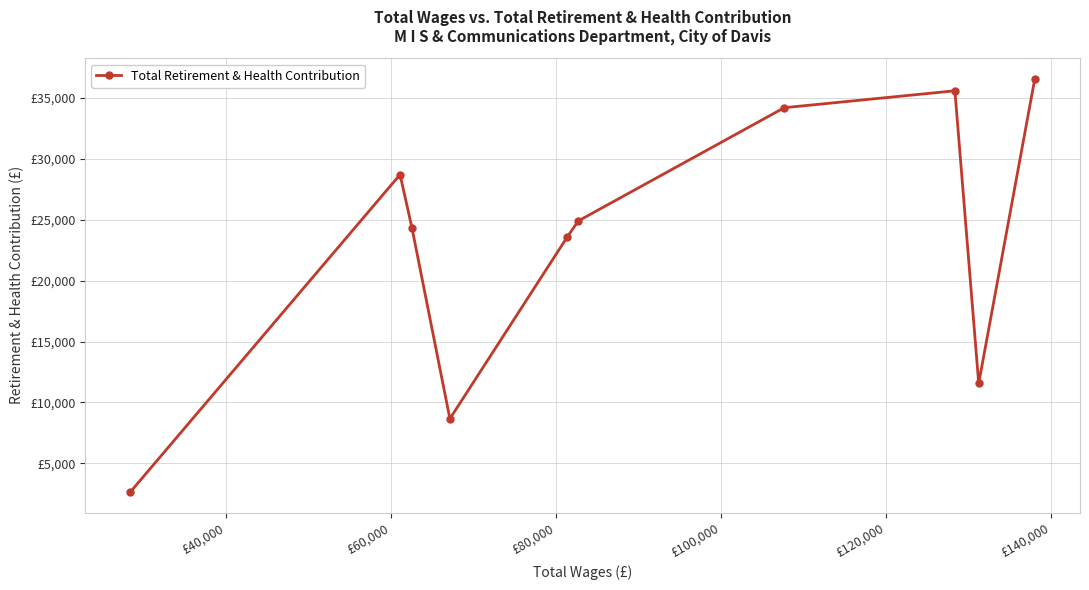

What is the greatest value displayed?

36560